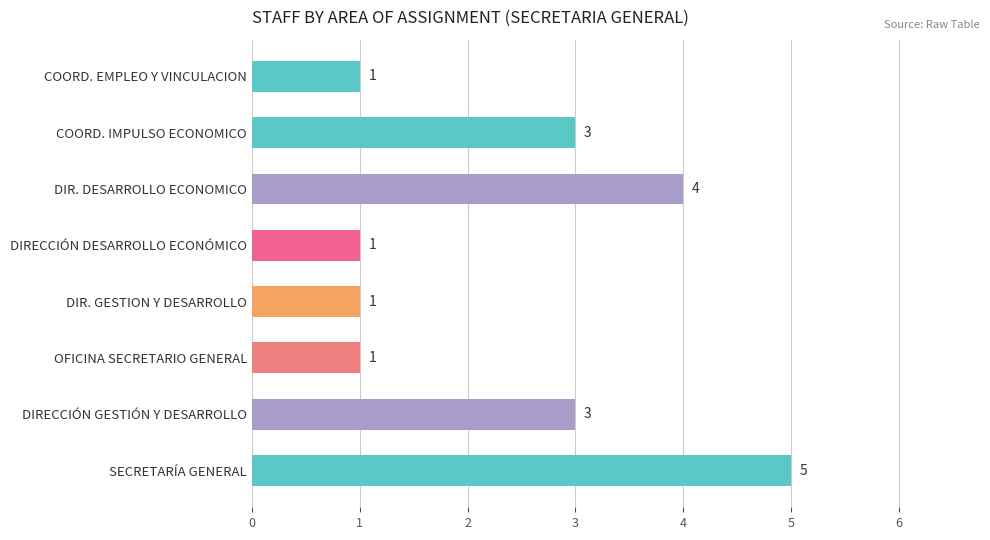

How many bars are there in total?

8